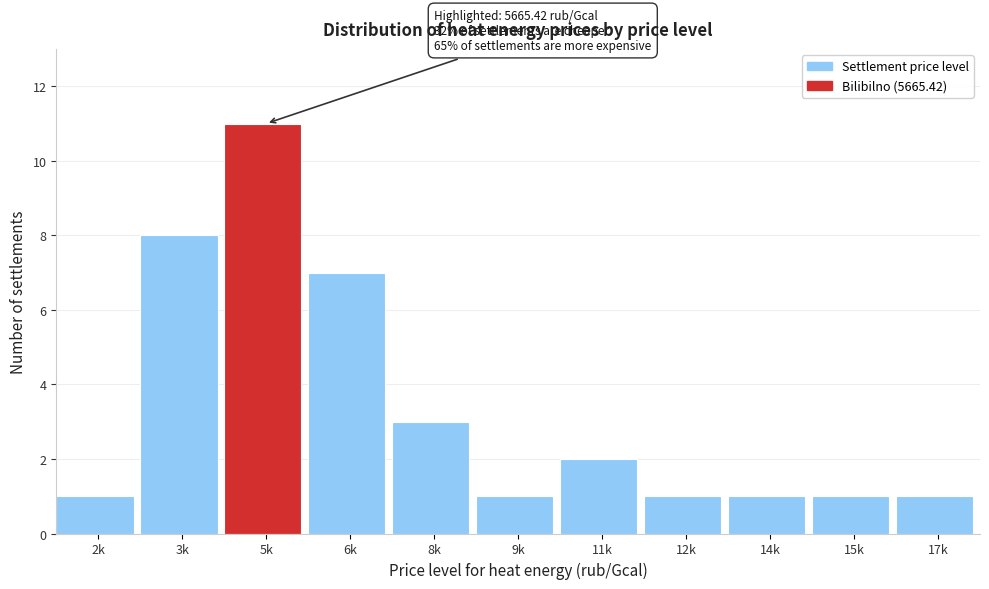

Reading right to left, list all the values displayed in this chart.

17k=1	15k=1	14k=1	12k=1	11k=2	9k=1	8k=3	6k=7	5k=11	3k=8	2k=1